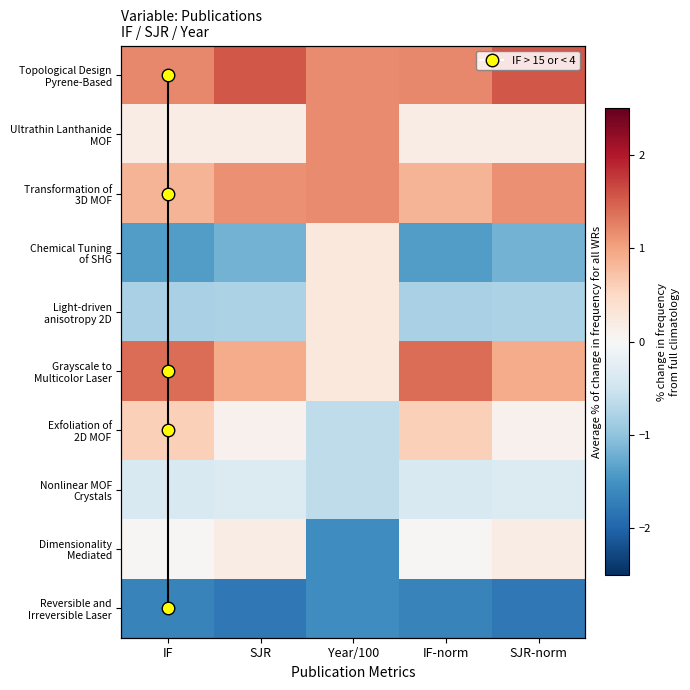

Which label corresponds to the largest value in the chart?

SJR